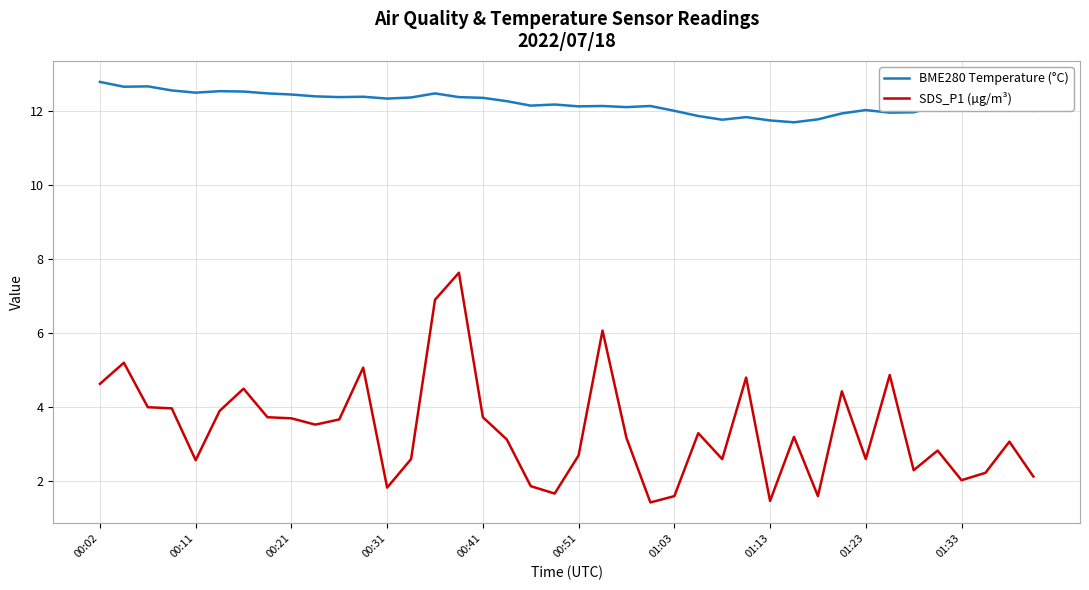

Which series has the largest range (max minus min)?

SDS_P1 (µg/m³)